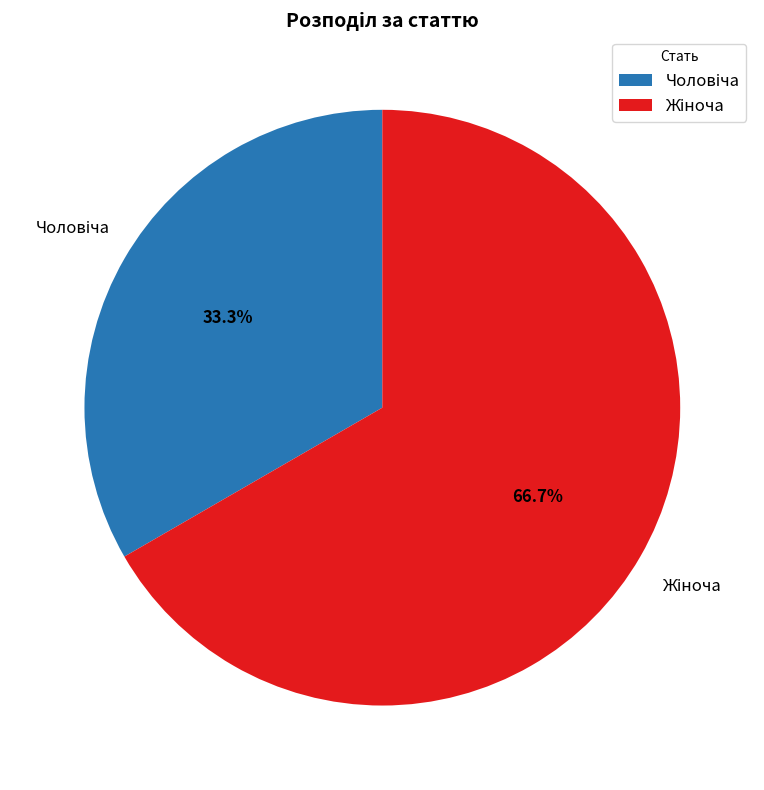

Does any single category account for the majority?

Yes